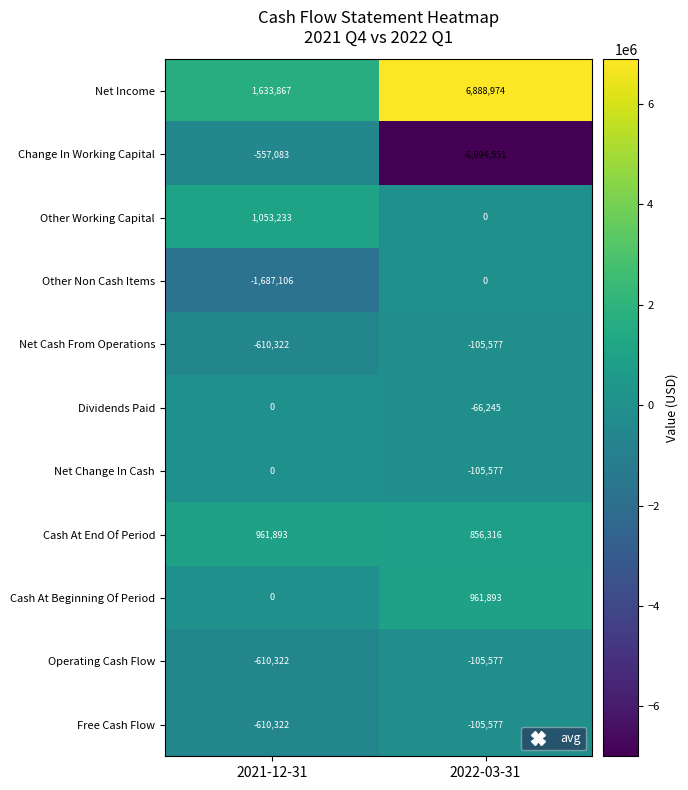

What is the approximate value of Cash At Beginning Of Period at 2022-03-31?

961893